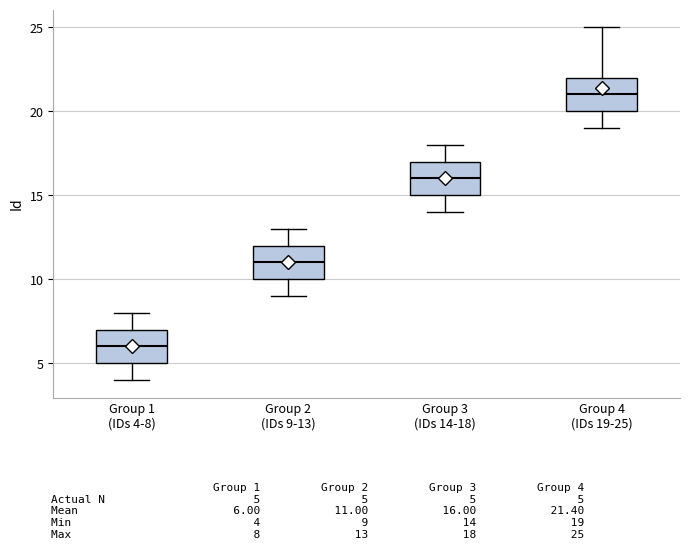

Reading left to right, read every box against the y-axis: the position of its median line, the range the box covers, and the ends of its whiskers. The values are not printed on the chart, so give them approximately, as read against the axis.

Group 1 (IDs 4-8): median 6, box 5 to 7, whiskers 4 to 8
Group 2 (IDs 9-13): median 11, box 10 to 12, whiskers 9 to 13
Group 3 (IDs 14-18): median 16, box 15 to 17, whiskers 14 to 18
Group 4 (IDs 19-25): median 21, box 20 to 22, whiskers 19 to 25